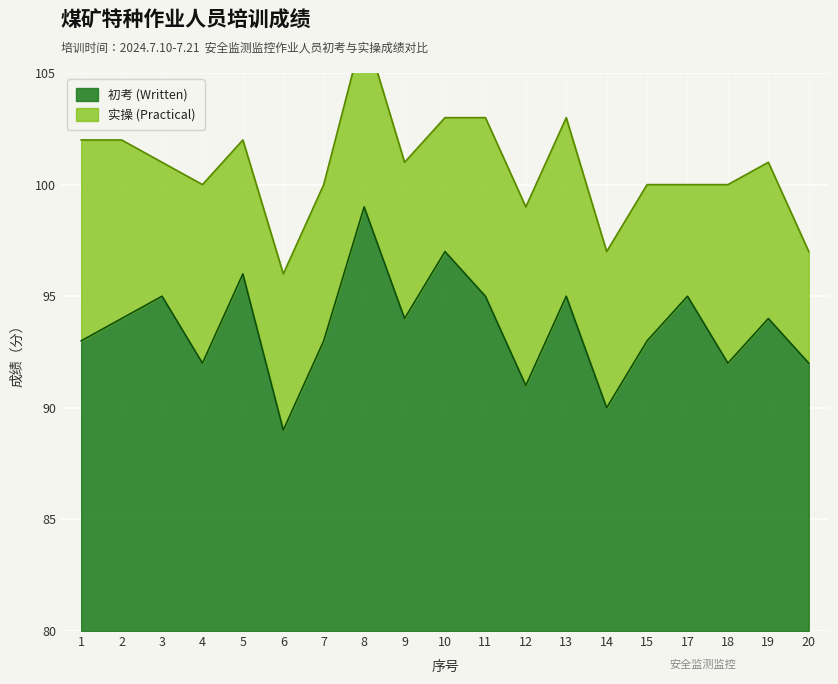

What is the value of the 4th point from the left?

92